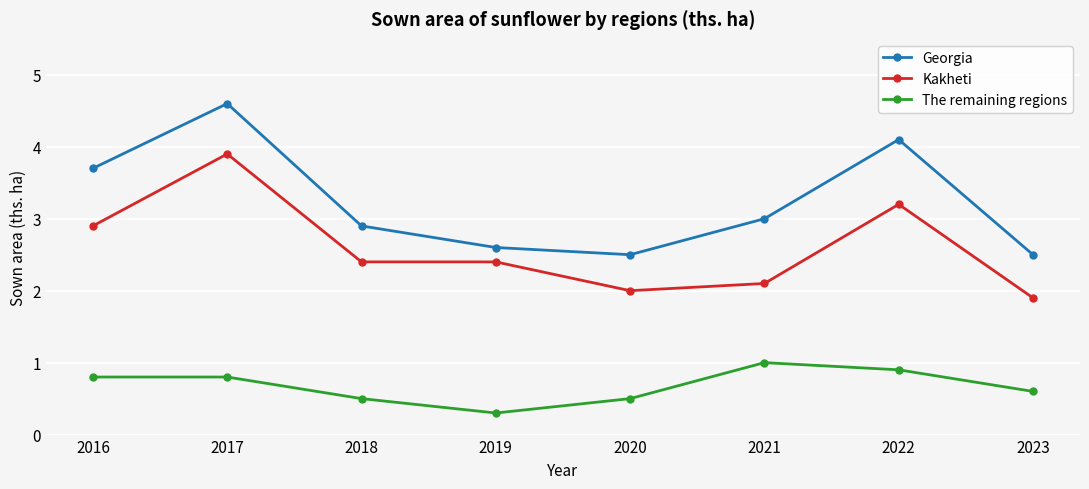

What is the difference between the highest and lowest values at 2021?

2.0